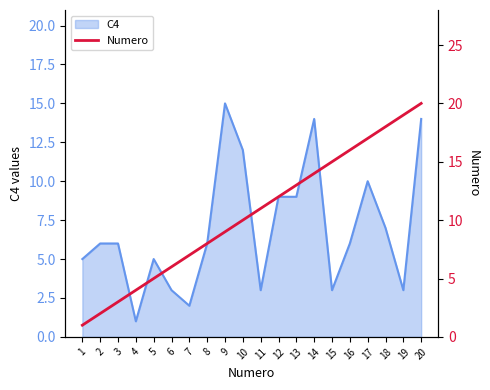

At which label does C4 reach its minimum?

4